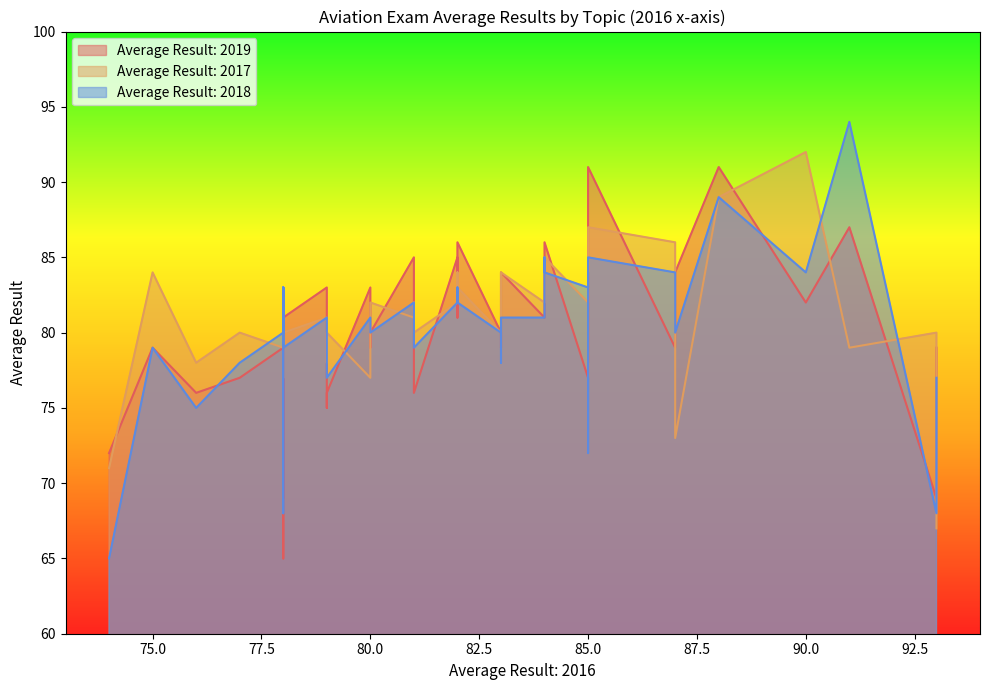

Is it true that Average Result: 2018 equals 136 at 2?

False